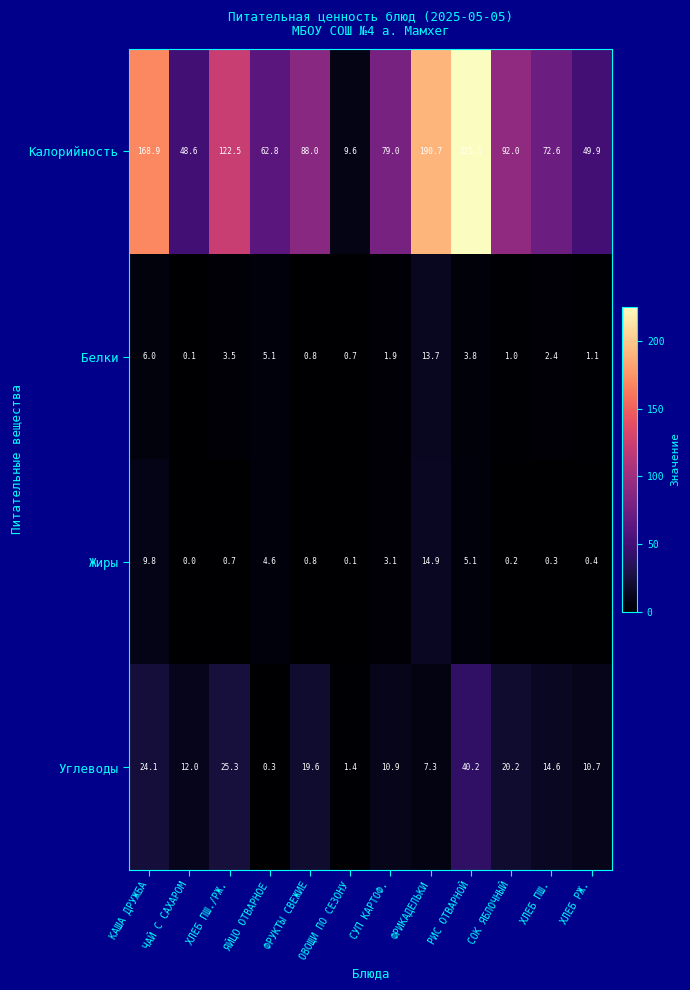

List the series in order of their peak value, lowest first.

Белки, Жиры, Углеводы, Калорийность